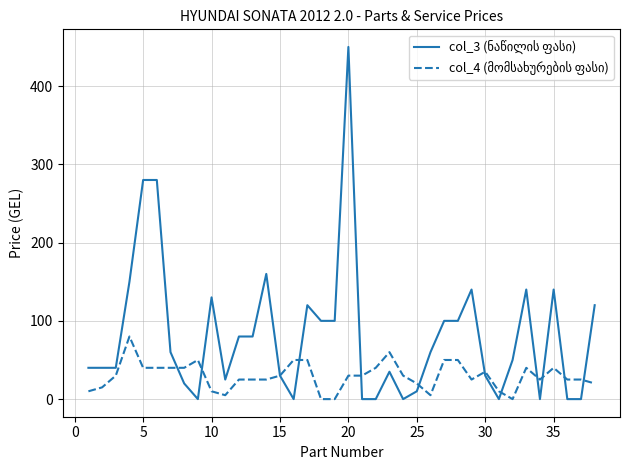

Does the chart have visible grid lines?

Yes